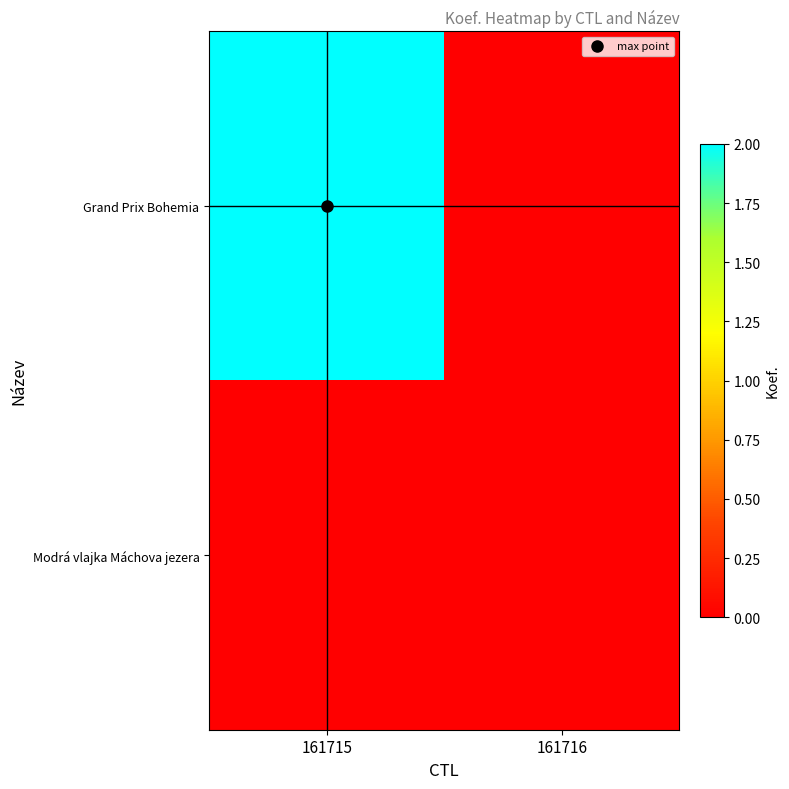

Which series has the largest range (max minus min)?

Grand Prix Bohemia